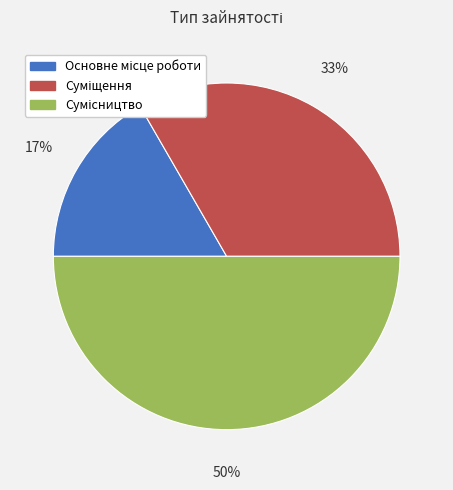

To the nearest percent, what is the difference between the largest and smallest slice percentages?

33%